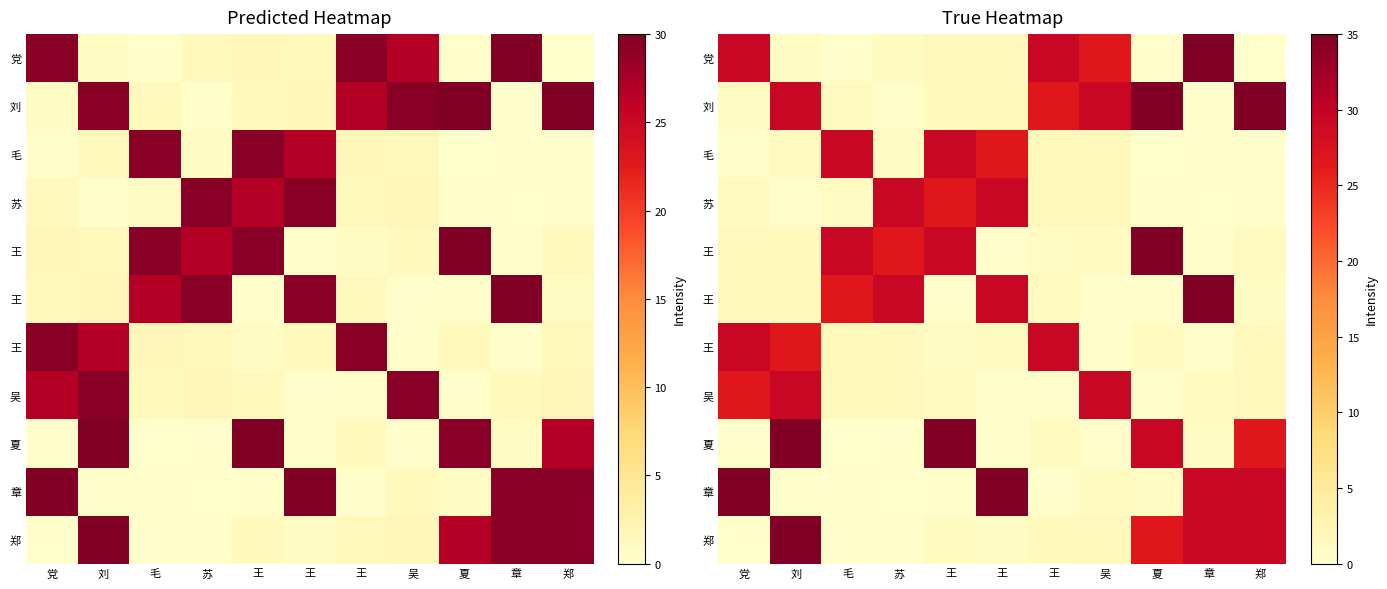

How many data points does each series have?

11